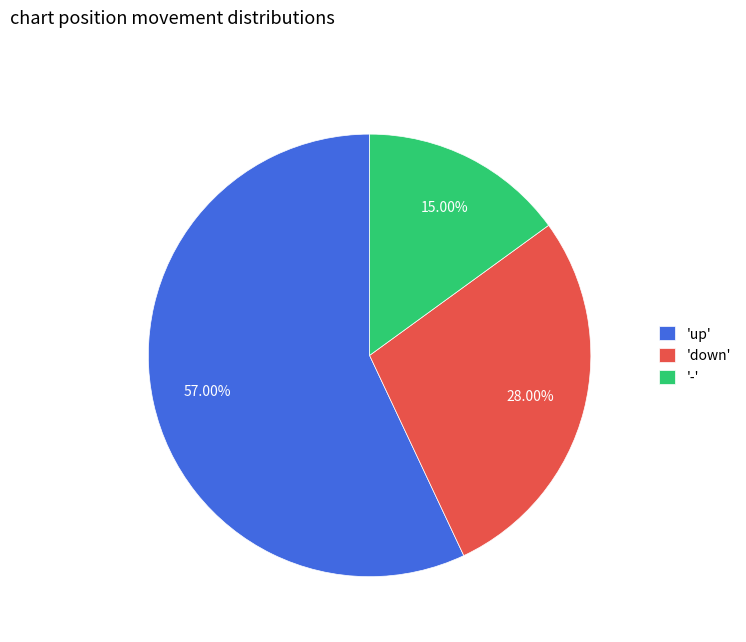

What is the ratio of the value at 'up' to the value at '-'?

3.8